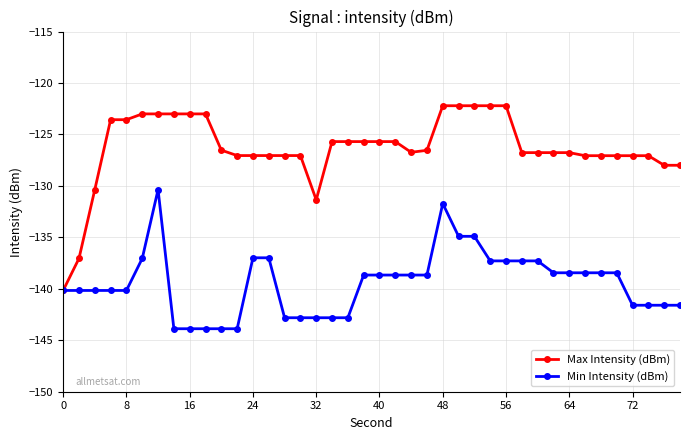

Which series has the widest spread of values?

Max Intensity (dBm)